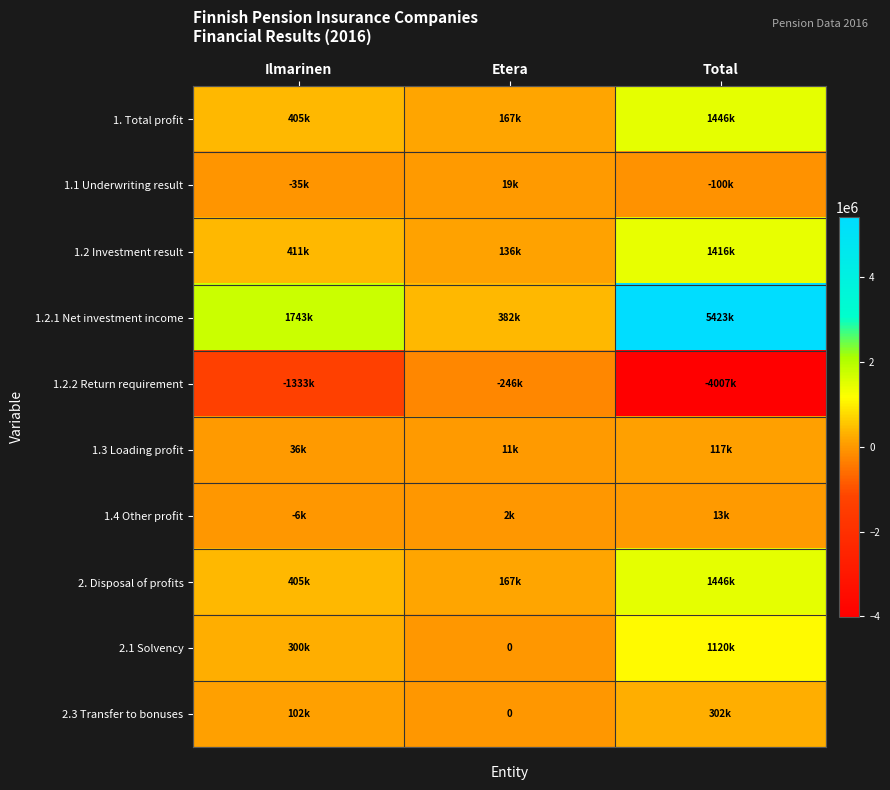

Between Etera and Total, which series saw the biggest shift?

1.2.1 Net investment income